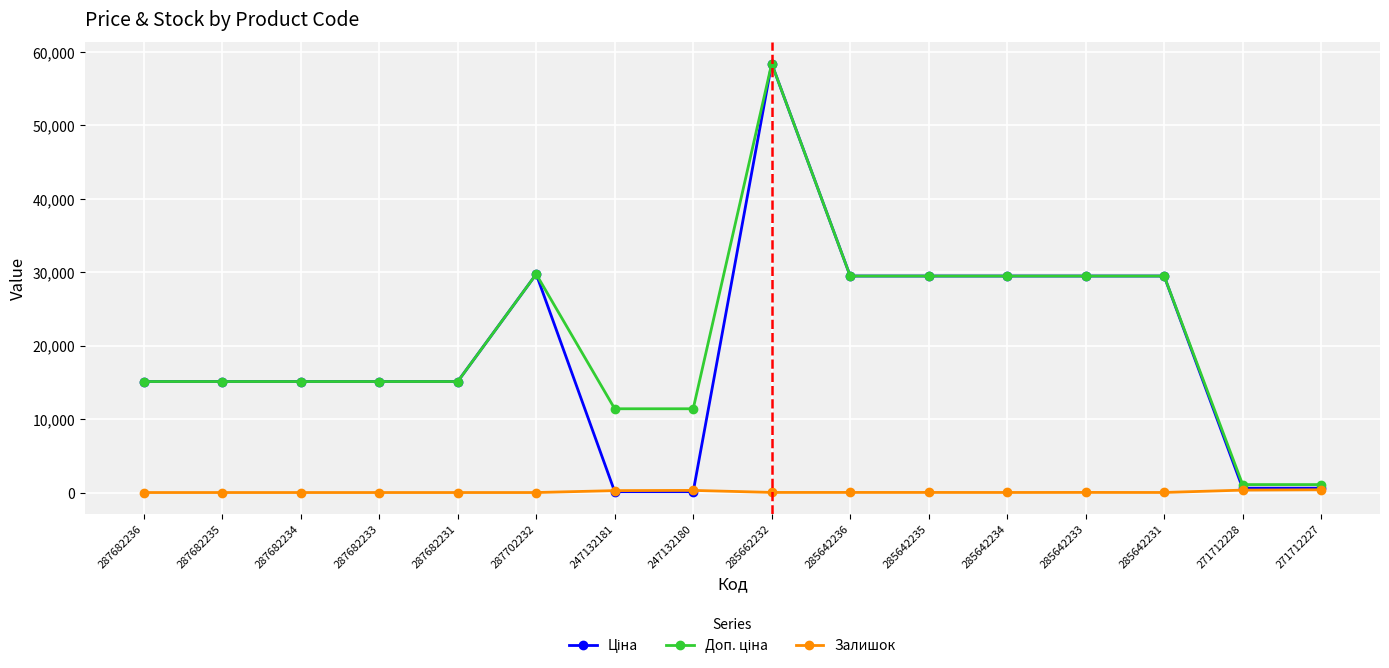

Is it true that Залишок equals 0.0 at 287682233?

True